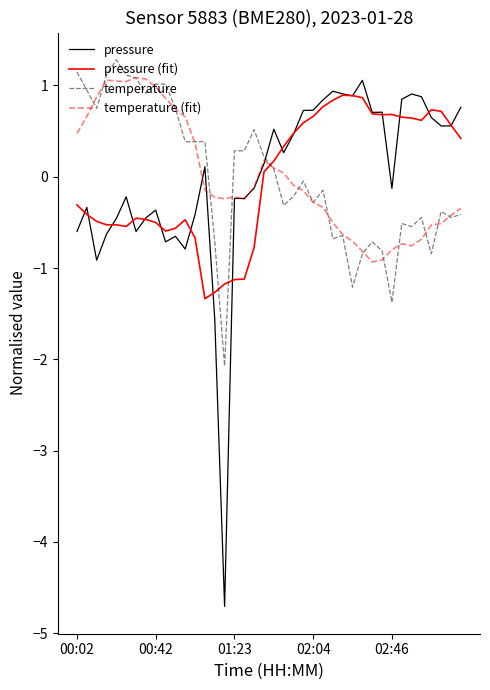

After their last crossing, which series has the higher values: pressure or temperature (fit)?

pressure